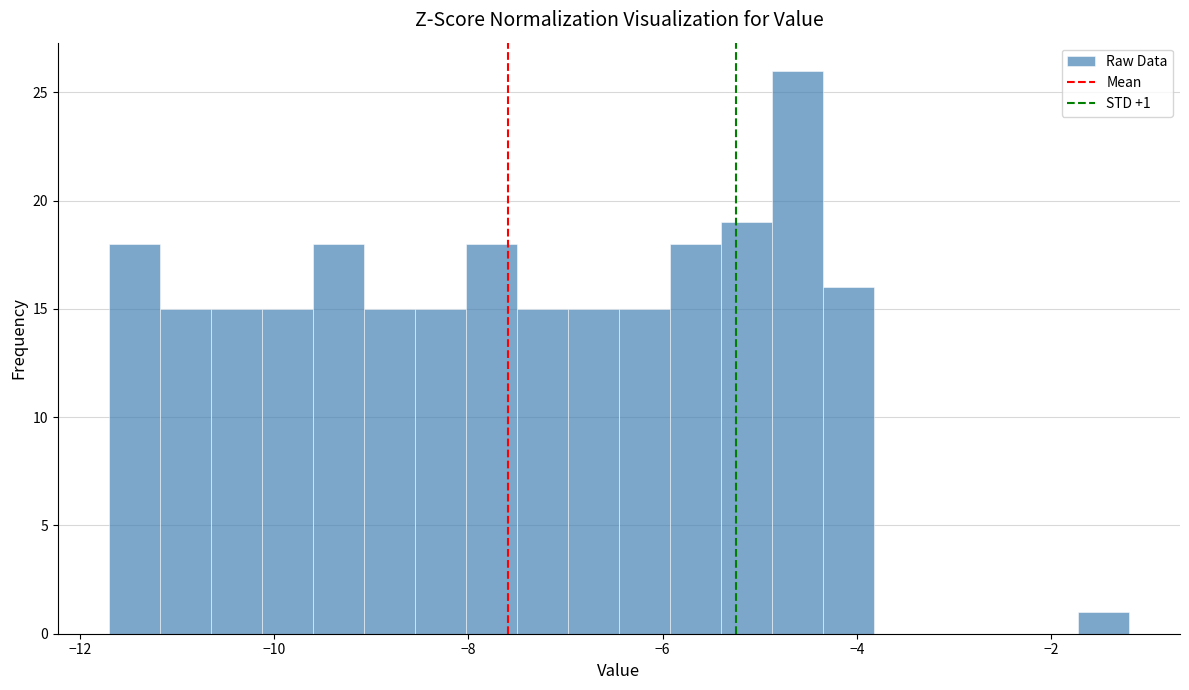

Around what value on the x-axis is the tallest bar? Give the approximate position of its centre, as read against the axis.

-4.6